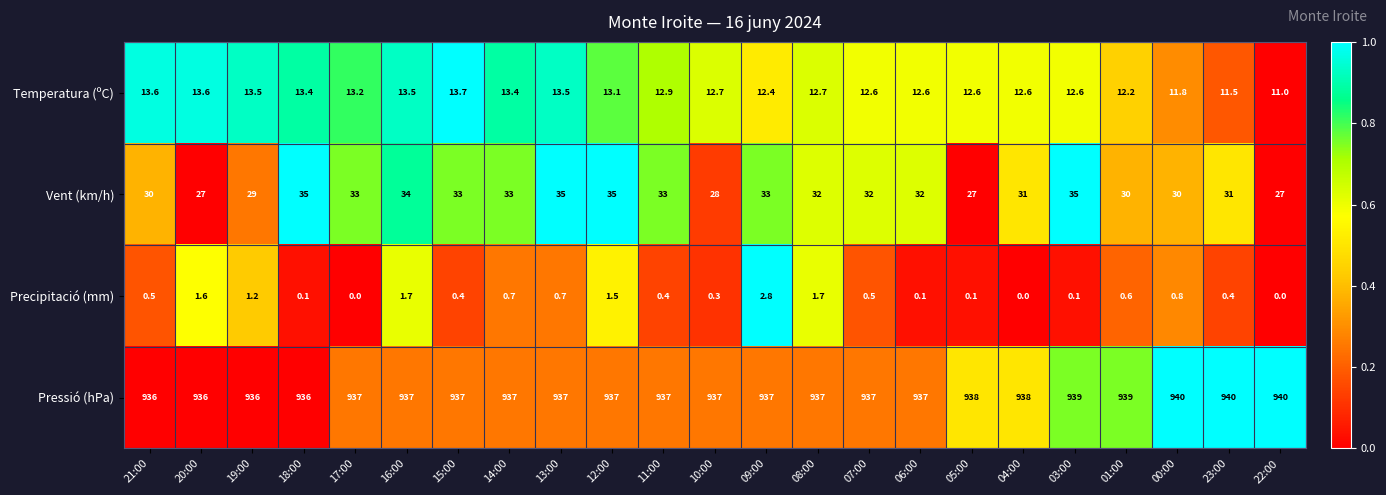

Is it true that Pressió (hPa) equals 562.0 at 22:00?

False